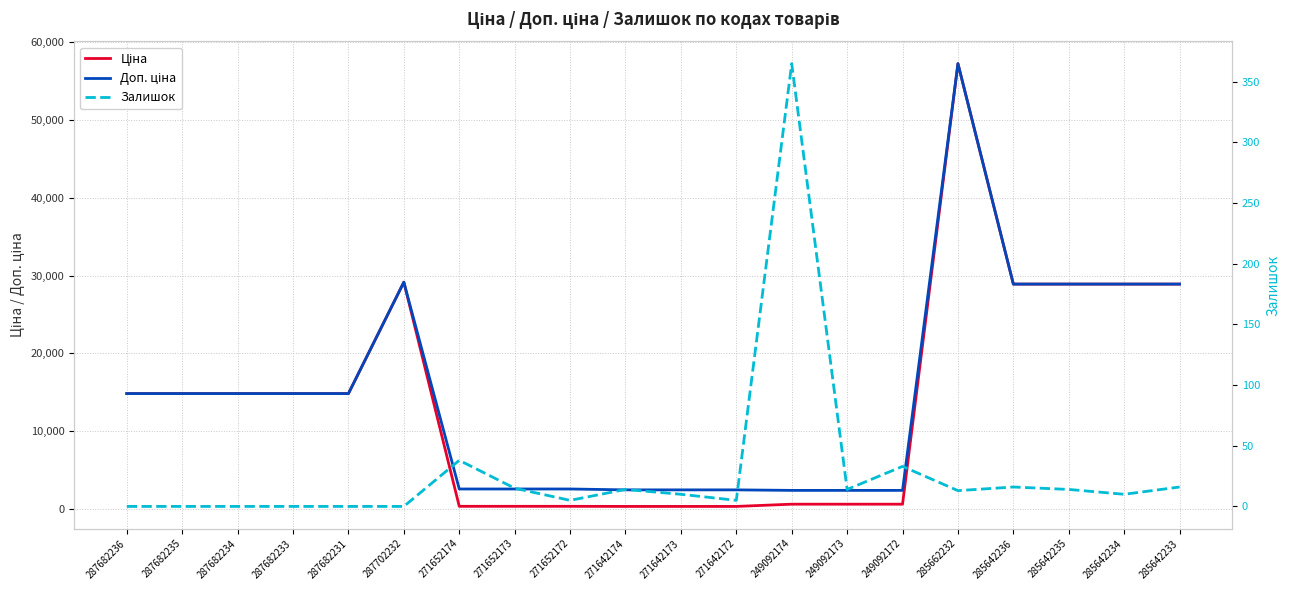

True or false: Доп. ціна and Залишок cross at least once.

False